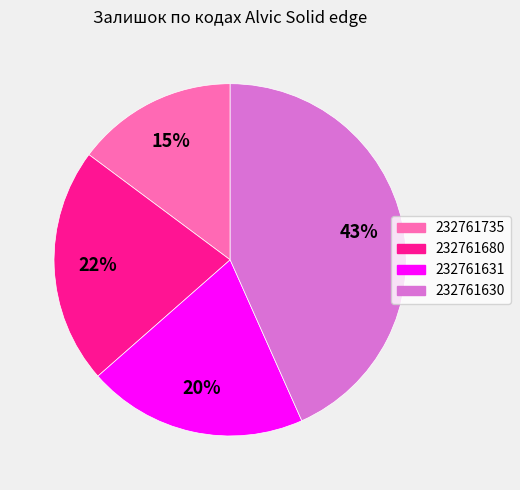

To the nearest percent, what is the difference between the 232761680 and 232761735 slice percentages?

7%